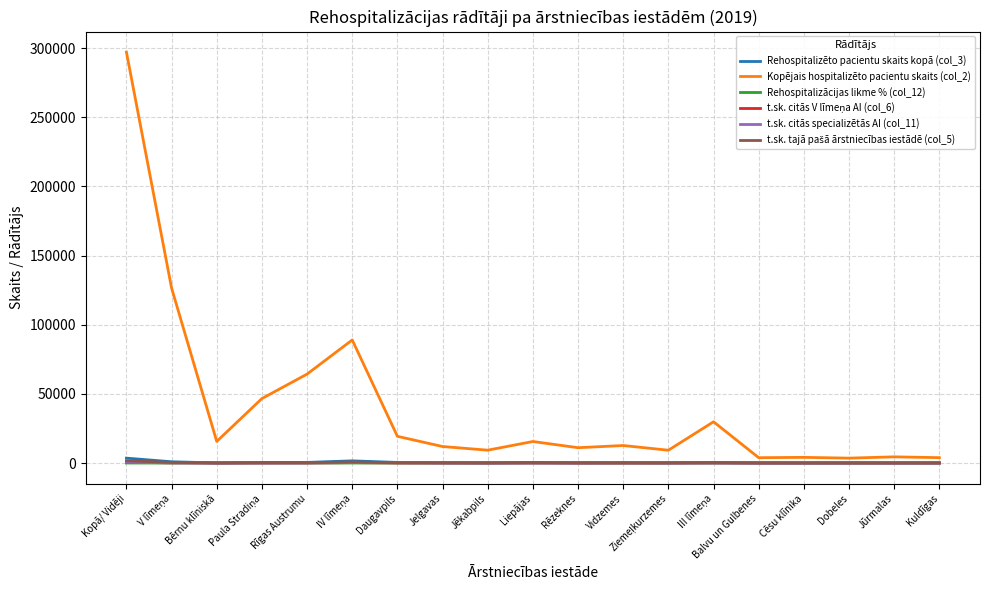

What is the total value across all series at Daugavpils?

20094.2